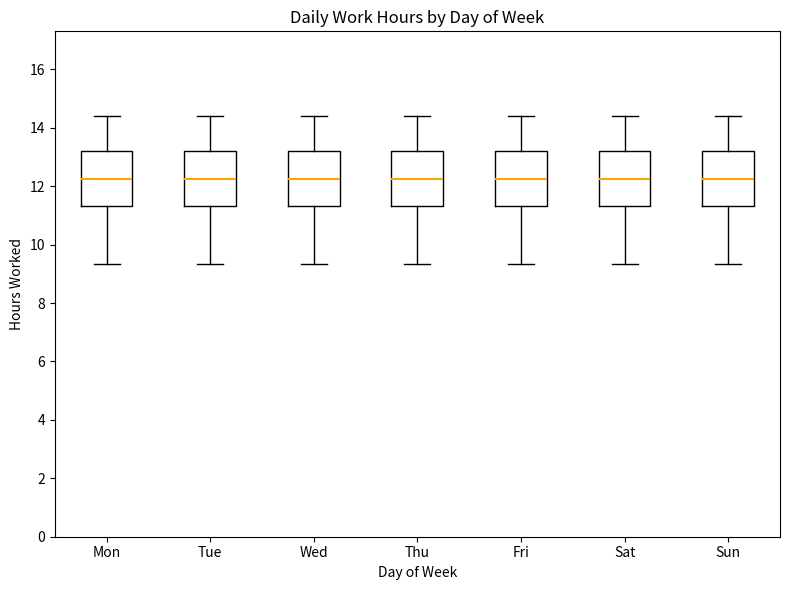

Reading left to right, read every box against the y-axis: the position of its median line, the range the box covers, and the ends of its whiskers. The values are not printed on the chart, so give them approximately, as read against the axis.

Mon: median 12.2, box 11.4 to 13.2, whiskers 9.4 to 14.4
Tue: median 12.2, box 11.4 to 13.2, whiskers 9.4 to 14.4
Wed: median 12.2, box 11.4 to 13.2, whiskers 9.4 to 14.4
Thu: median 12.2, box 11.4 to 13.2, whiskers 9.4 to 14.4
Fri: median 12.2, box 11.4 to 13.2, whiskers 9.4 to 14.4
Sat: median 12.2, box 11.4 to 13.2, whiskers 9.4 to 14.4
Sun: median 12.2, box 11.4 to 13.2, whiskers 9.4 to 14.4